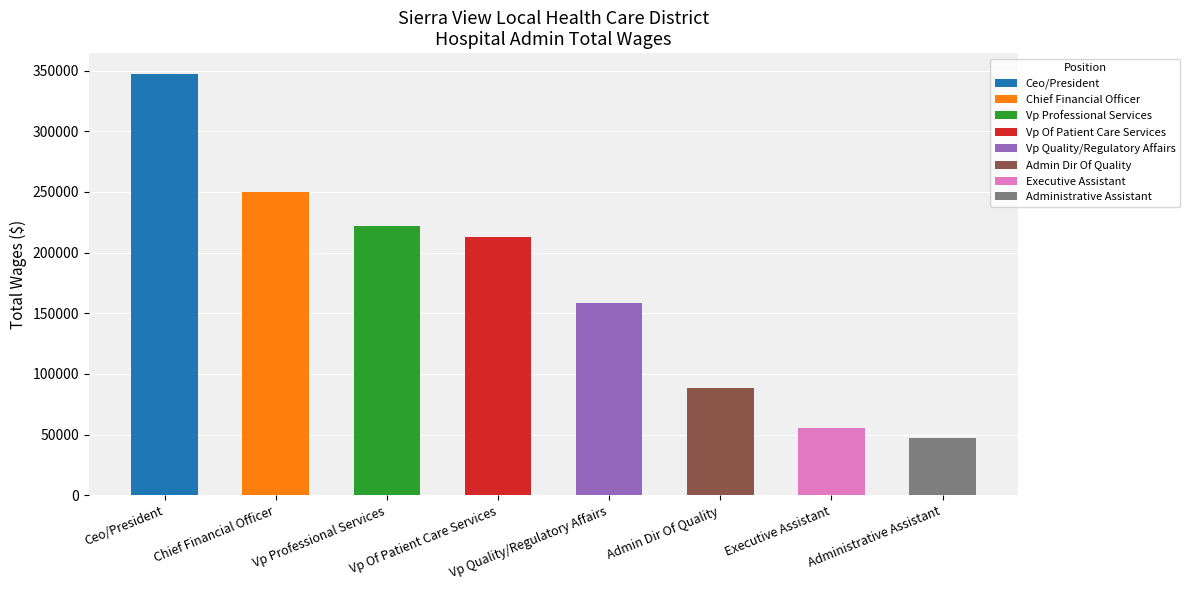

List the labels in order of value, largest first.

Ceo/President, Chief Financial Officer, Vp Professional Services, Vp Of Patient Care Services, Vp Quality/Regulatory Affairs, Admin Dir Of Quality, Executive Assistant, Administrative Assistant